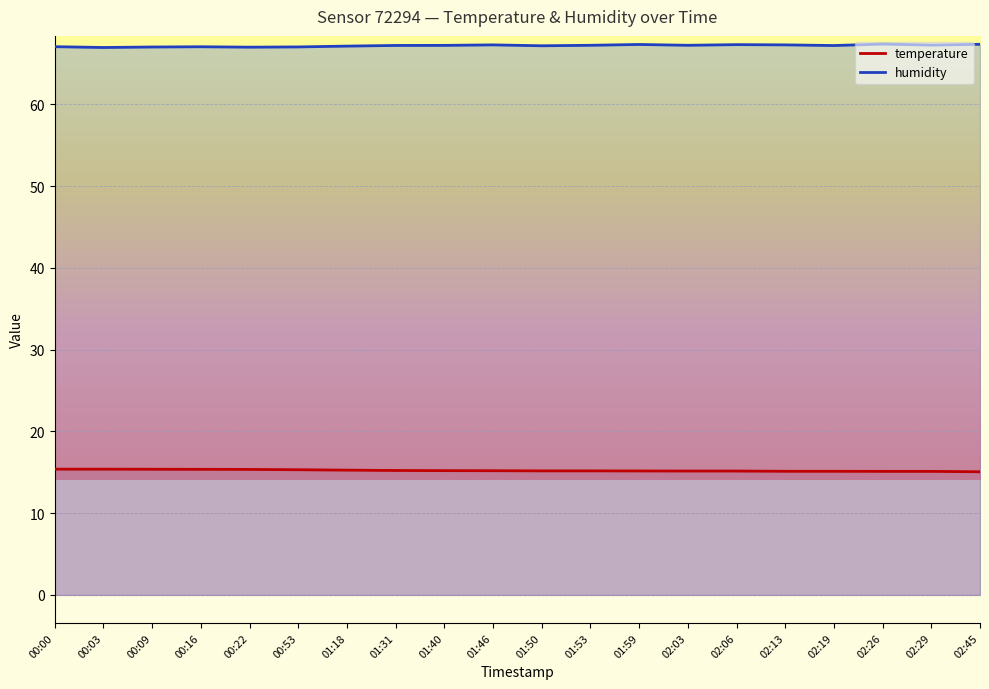

Rank the series by their maximum value, from lowest to highest.

temperature, humidity